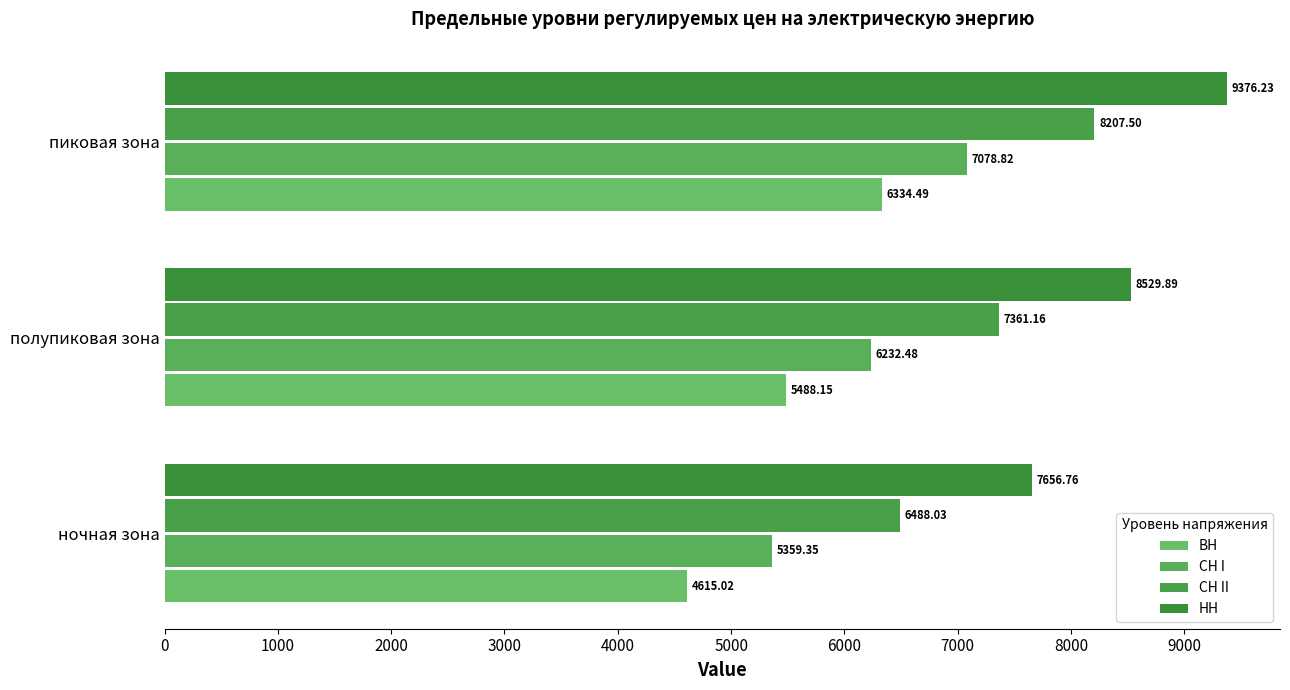

What is the difference between the second highest and minimum values in the НН series?

873.1